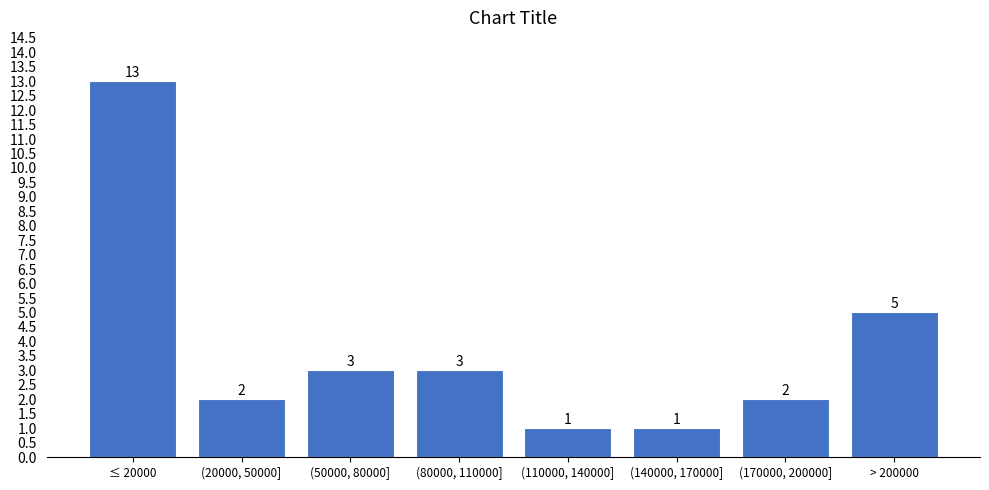

Reading right to left, extract all data points from this chart.

5	2	1	1	3	3	2	13